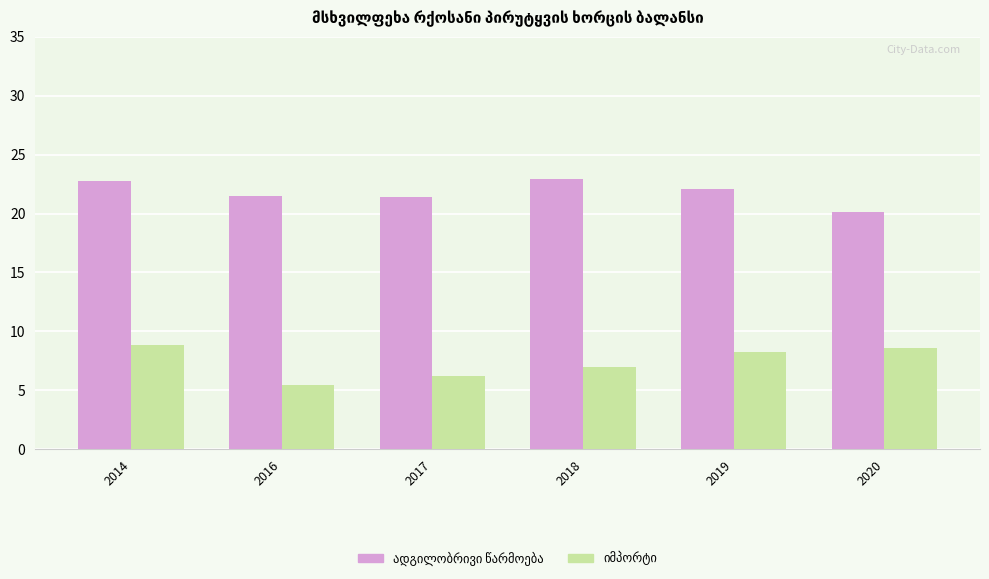

Which category has the lowest value across all series?

2016